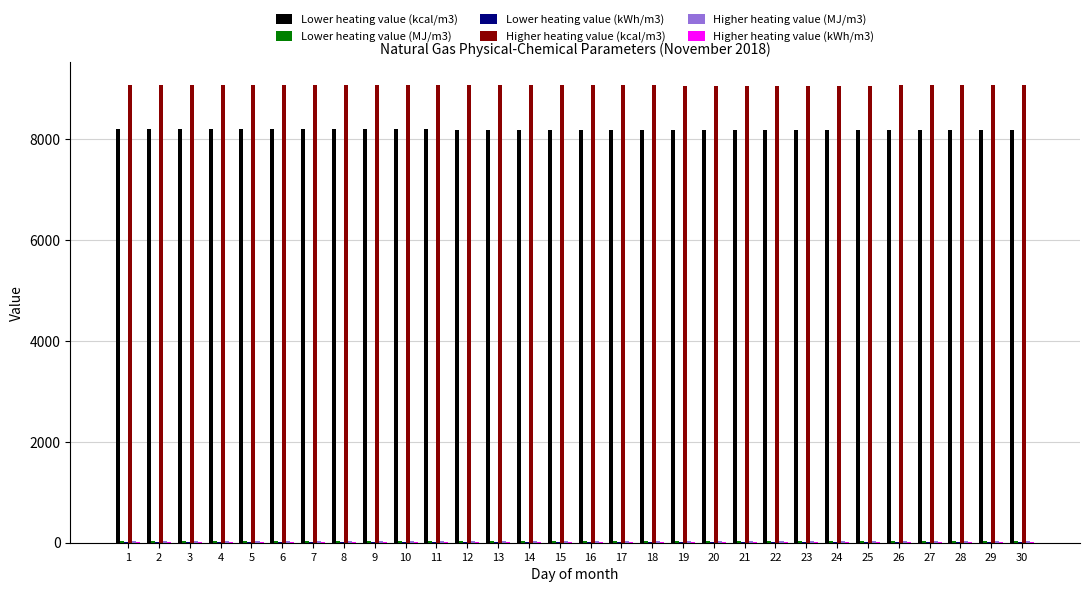

Which series has the largest total across all categories?

Higher heating value (kcal/m3)